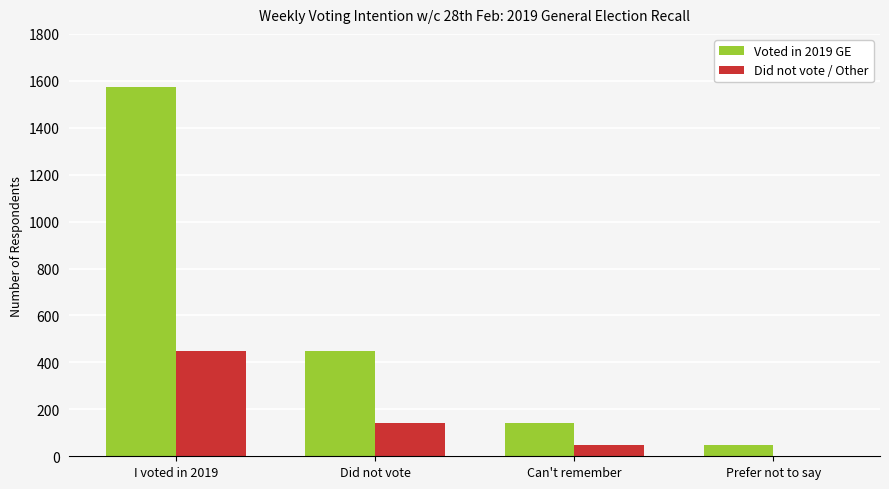

Are the bars grouped side by side (vs. stacked)?

Yes